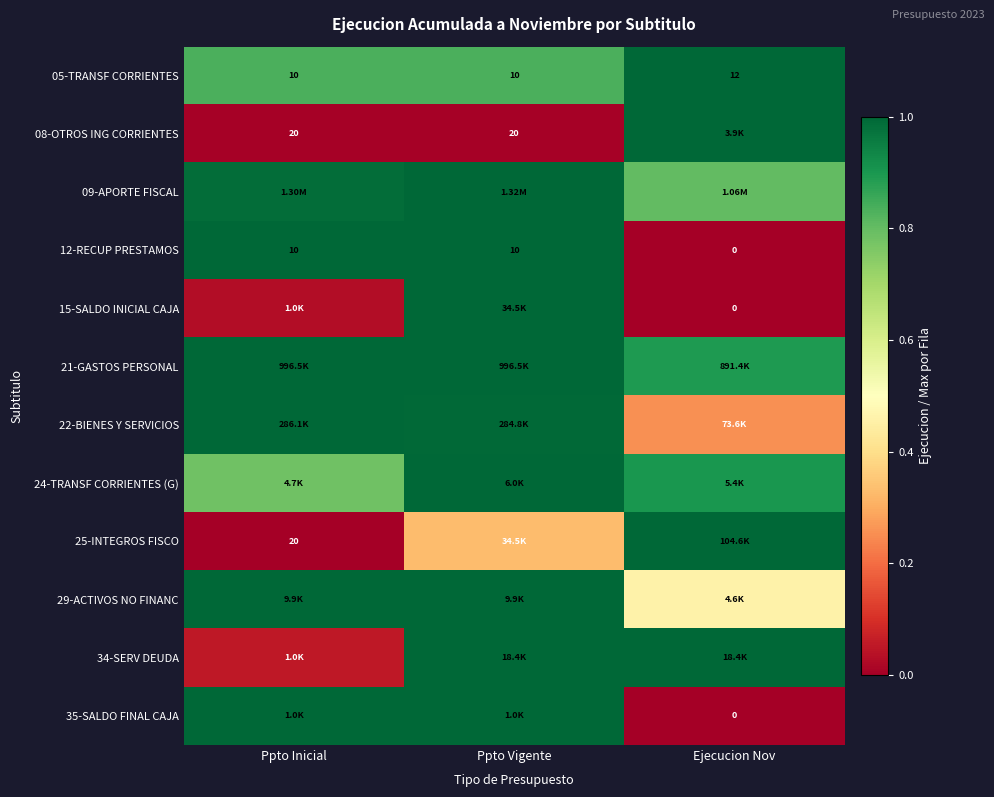

At which category is the sum across all series the highest?

Ppto Vigente